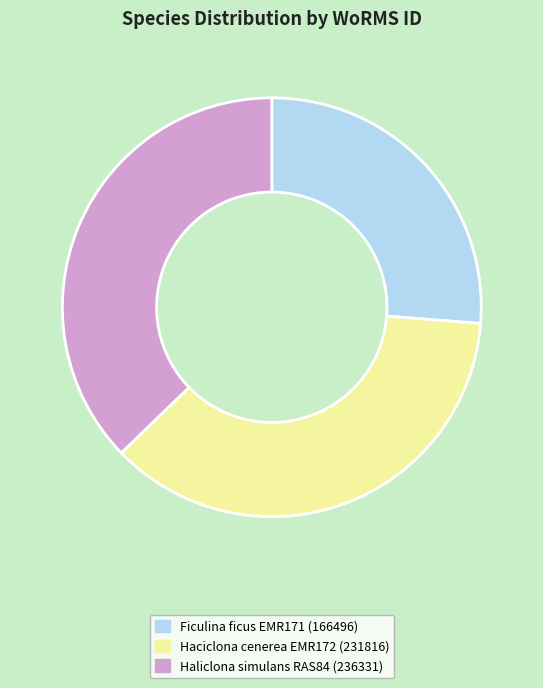

Does any single category account for the majority?

No